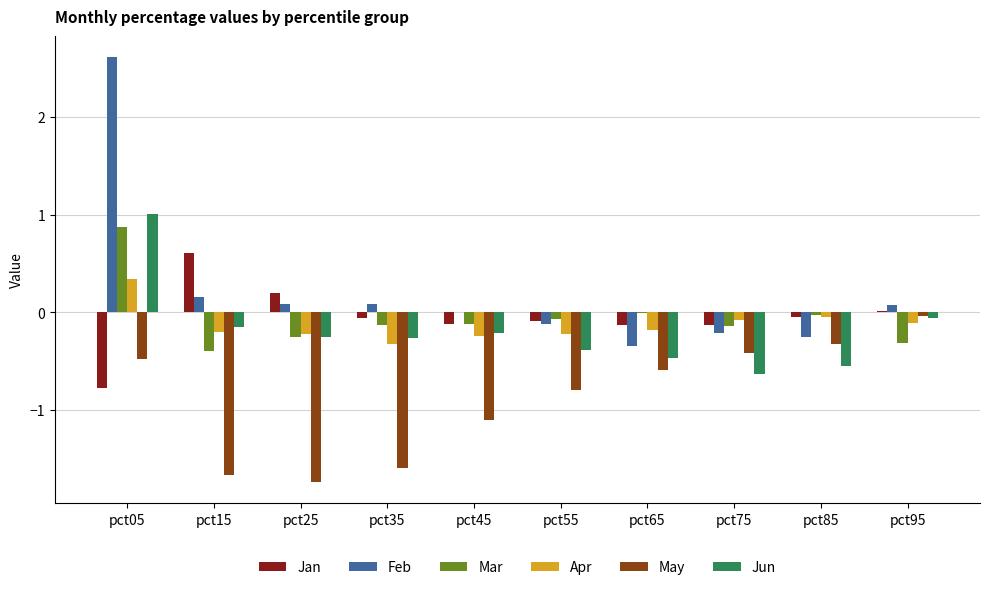

The Mar series shows -0.1 at pct55. True or false?

True